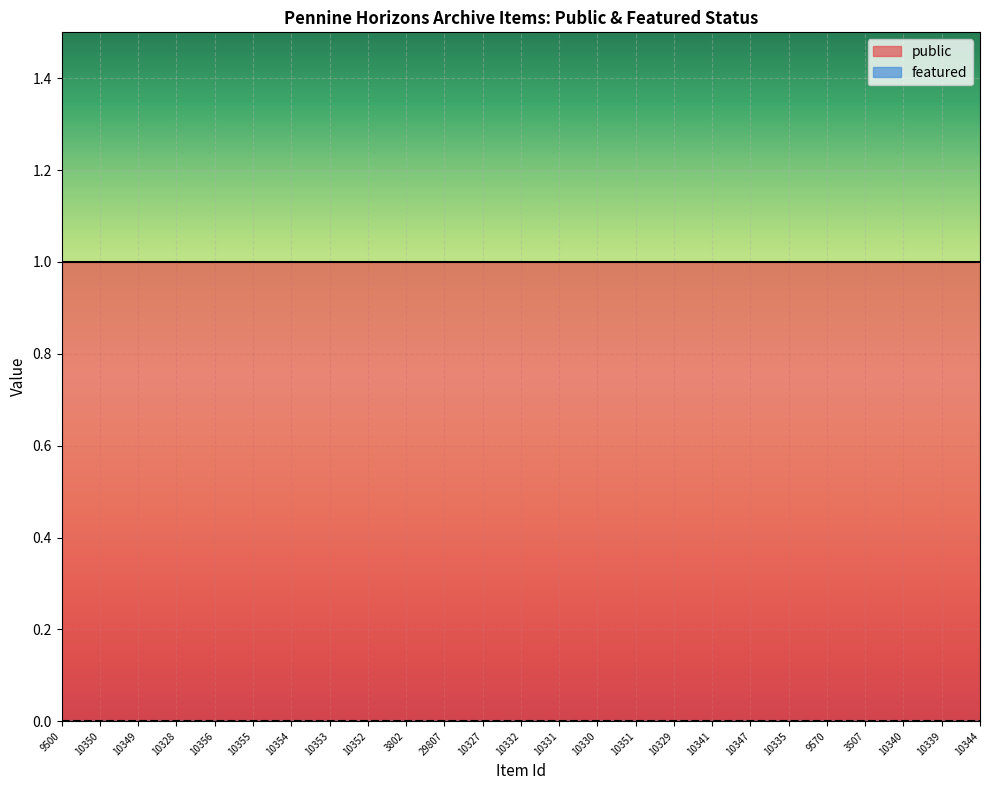

Which series changed the most between 10355 and 10341?

public